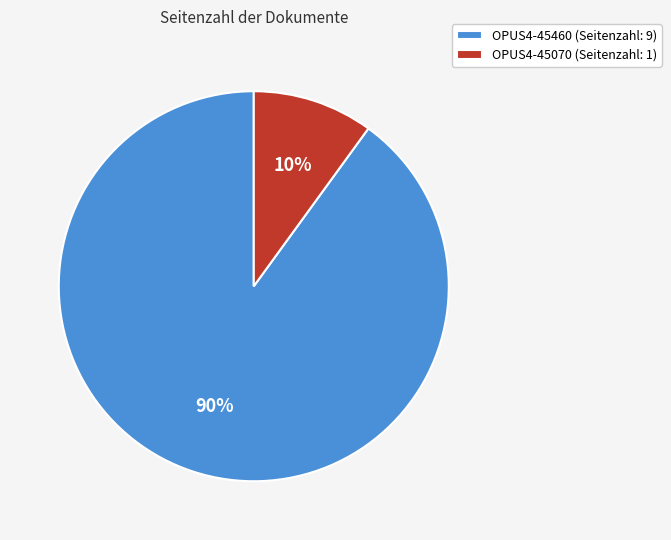

To the nearest percent, what percentage of the pie is OPUS4-45070?

10%